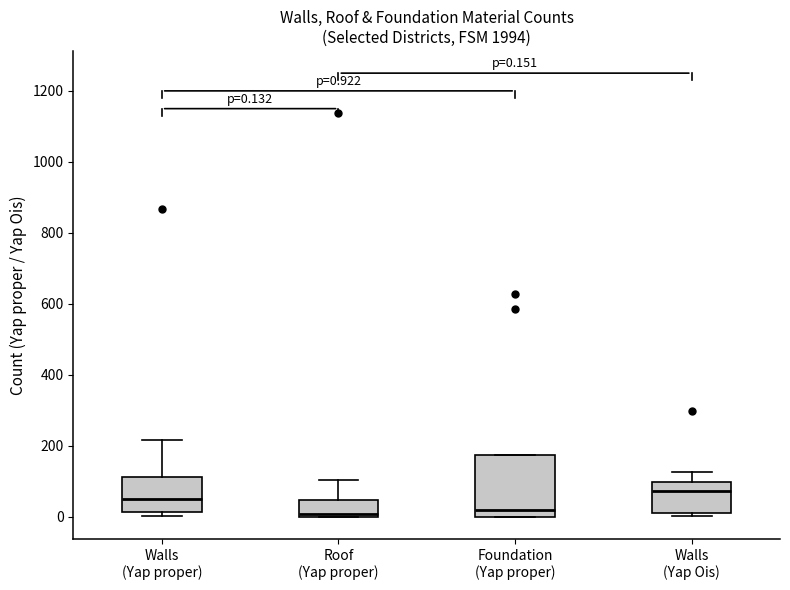

Comparing the boxes themselves (not the whiskers), which one is the tallest?

Foundation (Yap proper)